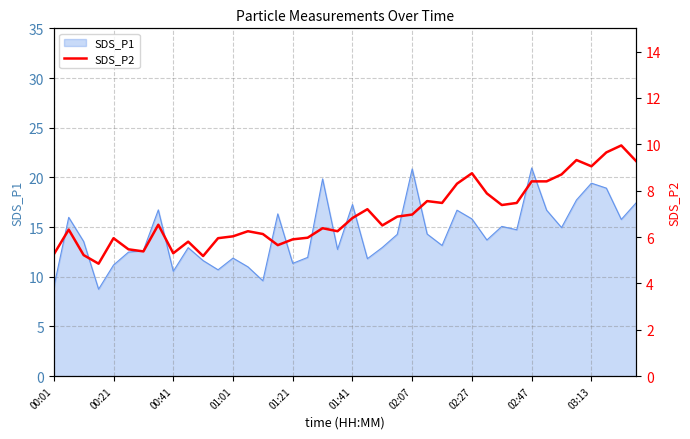

How many points are higher than both their immediate neighbors (excluding endpoints)?

11